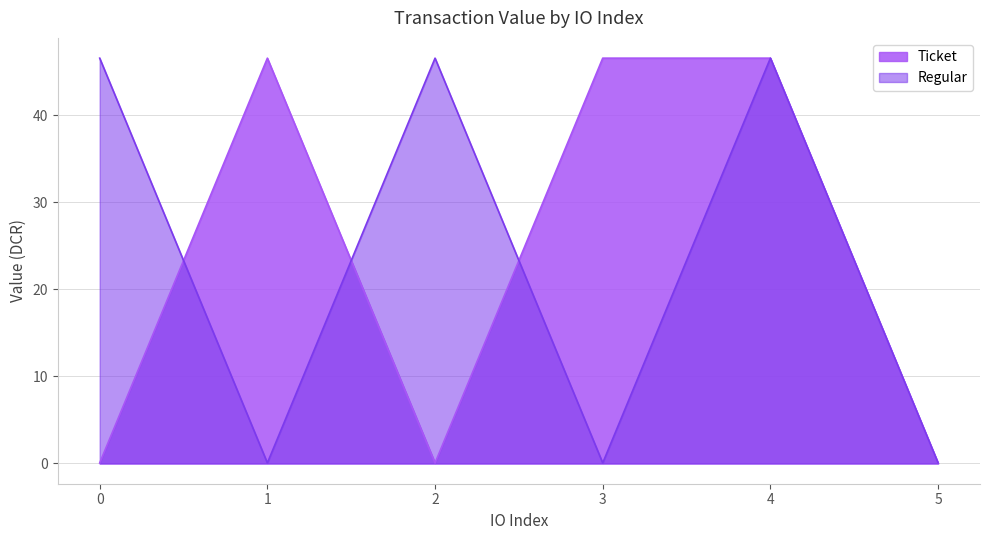

Where is the first local maximum for Regular?

2